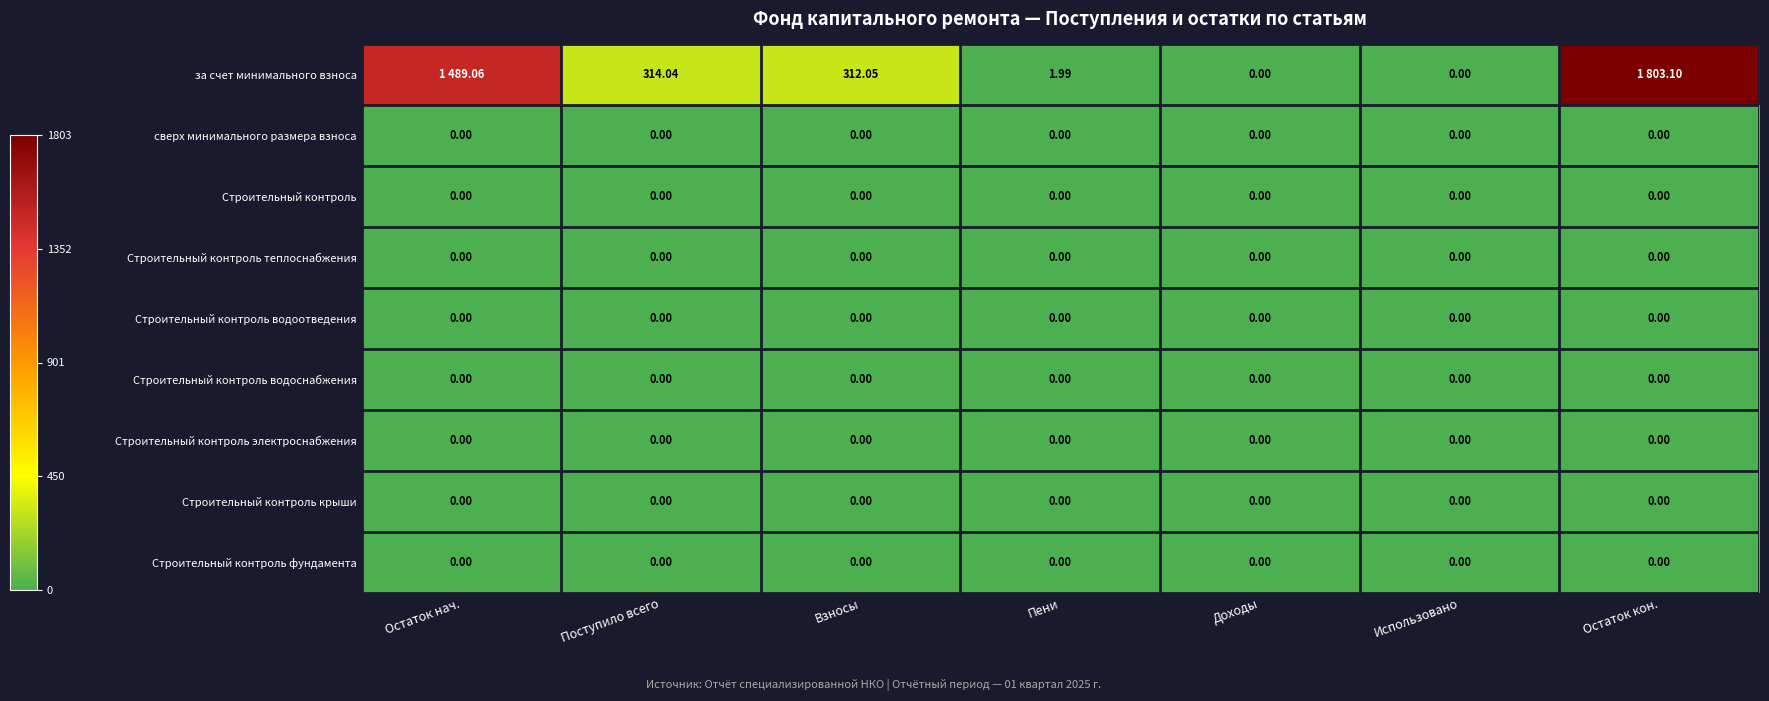

Where is Строительный контроль фундамента nearest to the value 0?

Остаток нач.